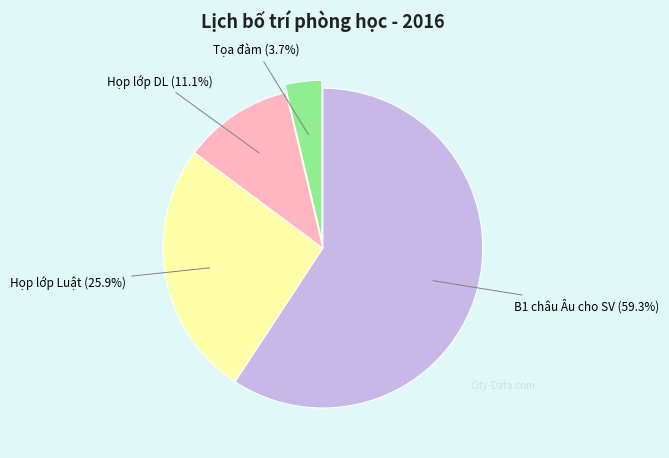

Does any single category account for the majority?

Yes